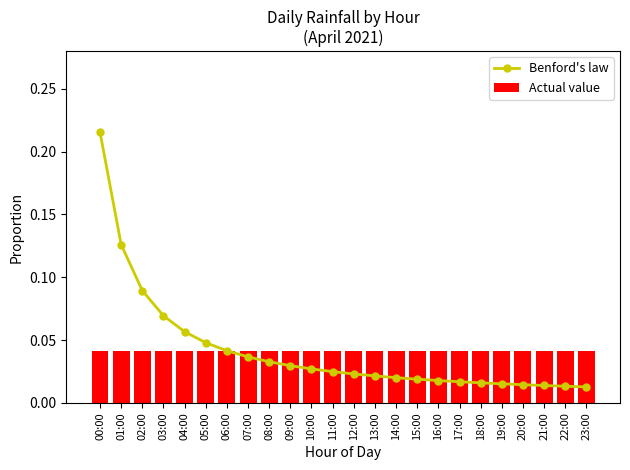

Count the number of categories in the chart.

24